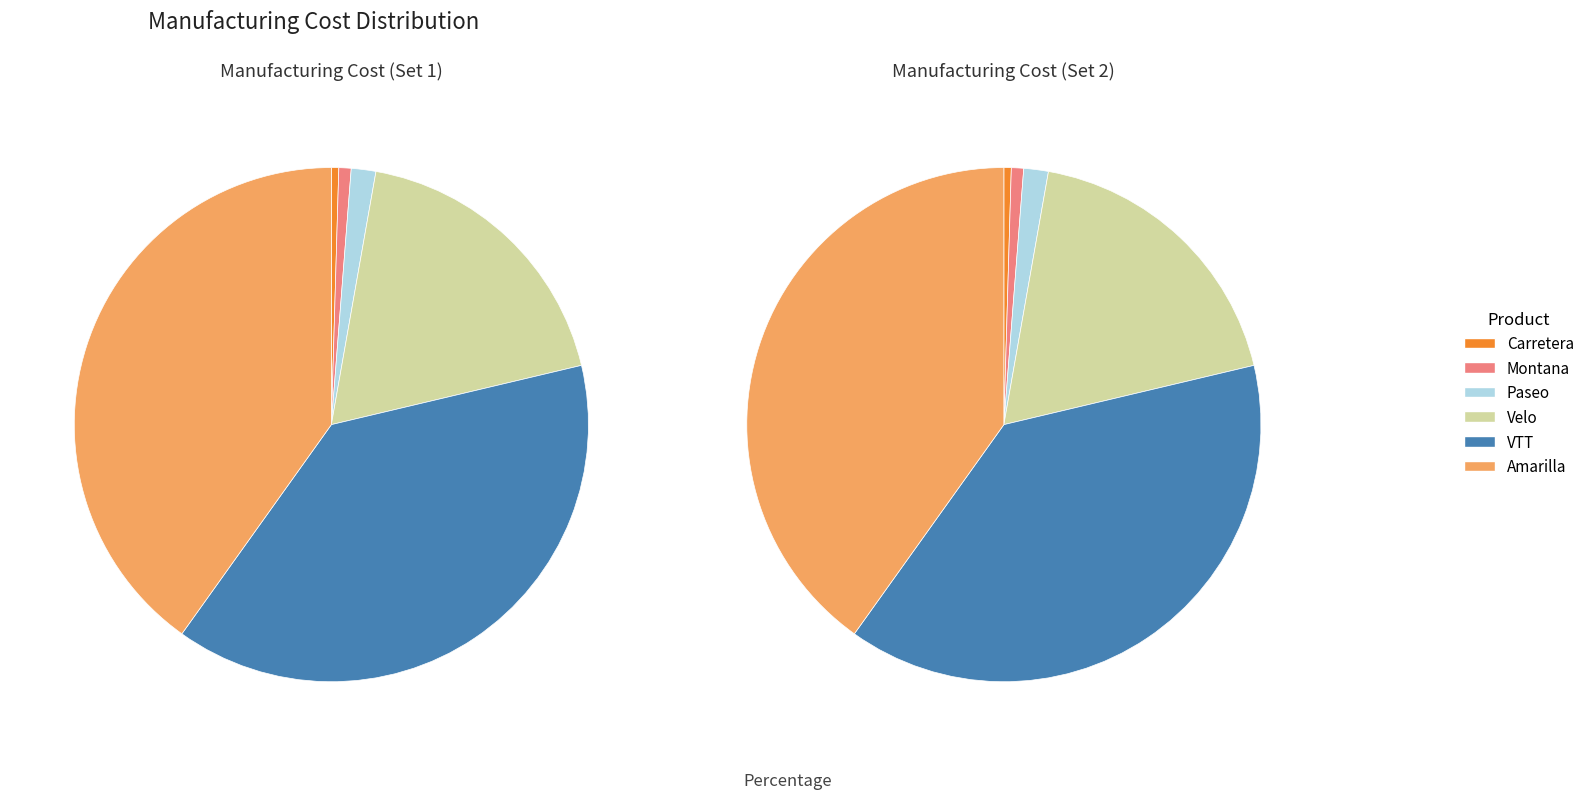

Do Montana and Paseo together represent more than half of the pie?

No